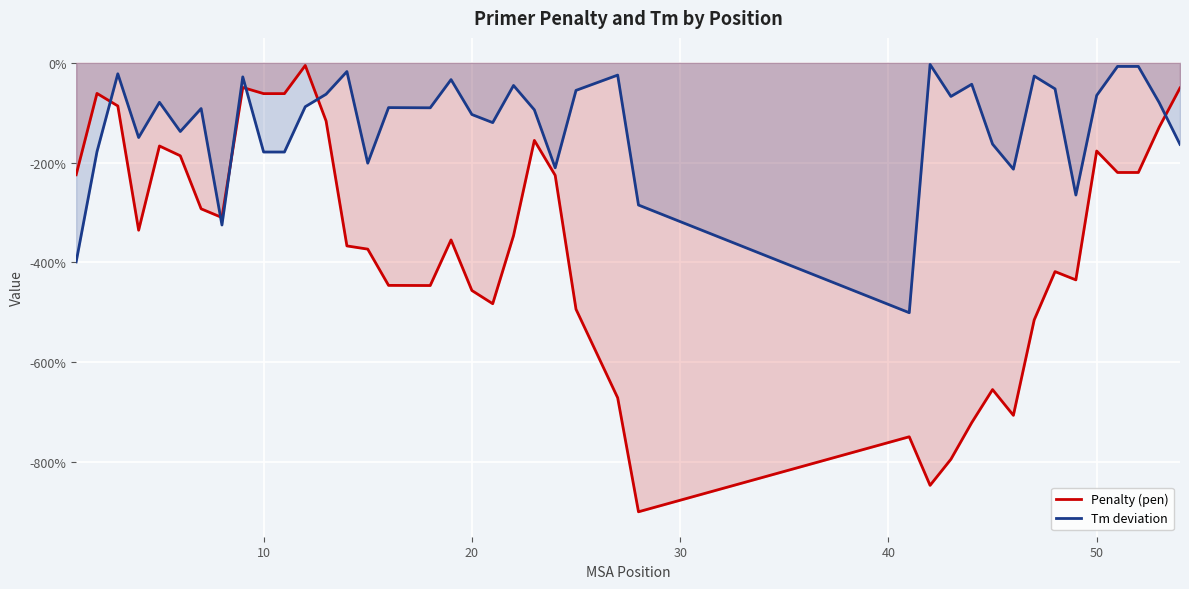

After their last crossing, which series has the higher values: Tm deviation or Penalty (pen)?

Penalty (pen)